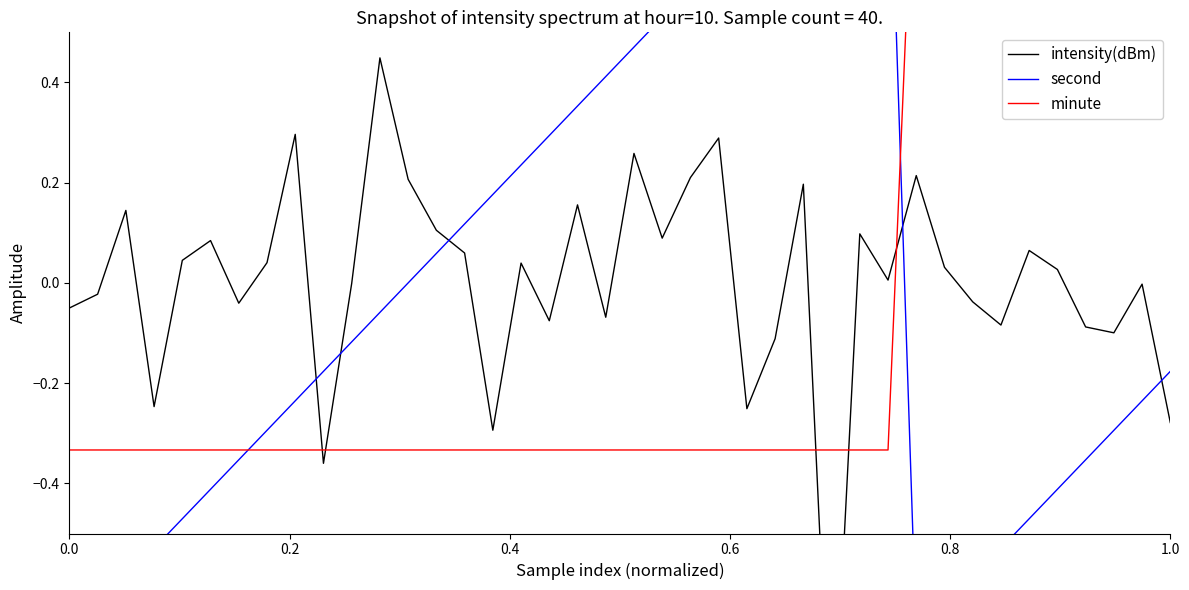

What is the greatest value displayed?

1.0